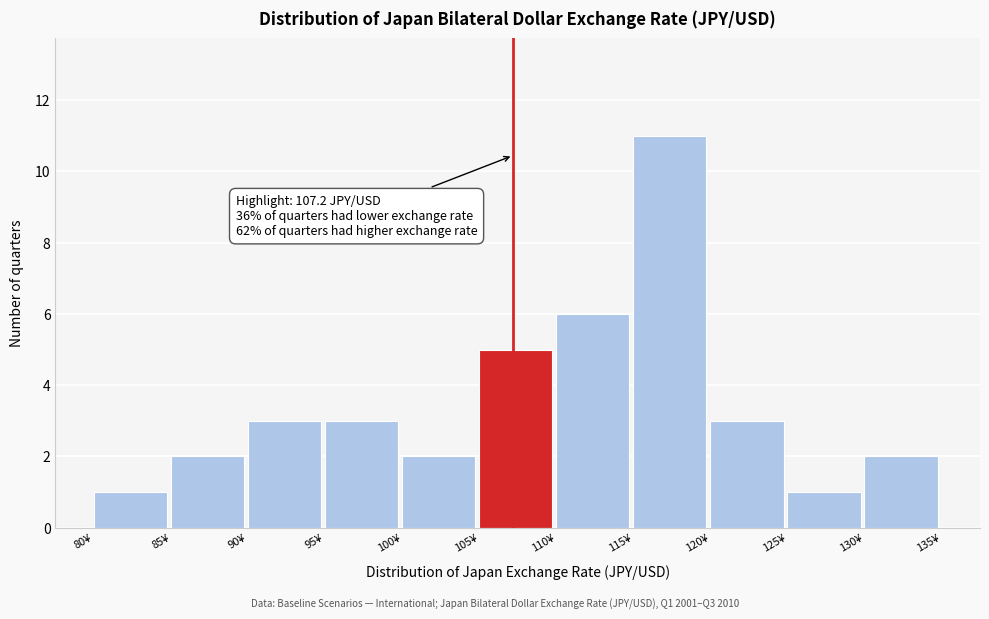

Which range on the x-axis has the tallest bar?

115 to 120